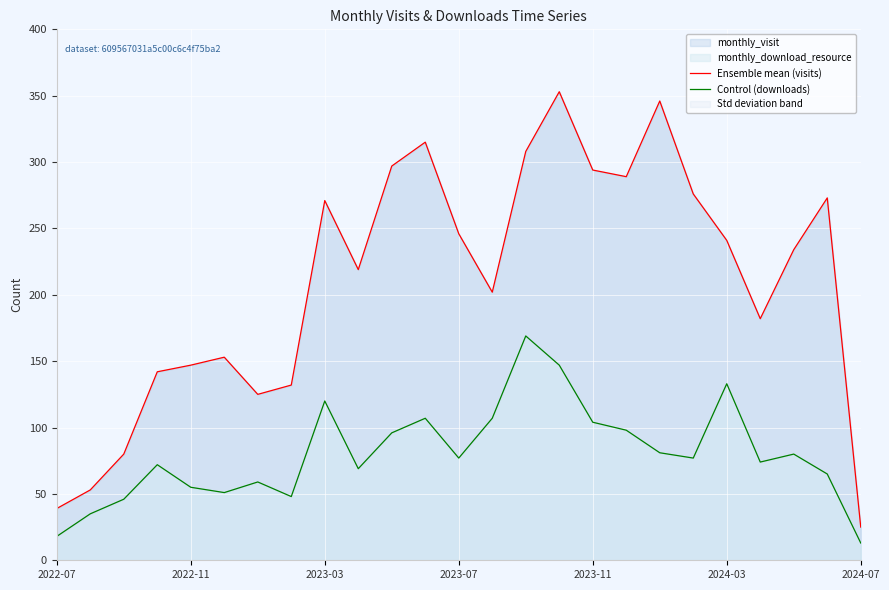

Which series has the widest spread of values?

Ensemble mean (visits)